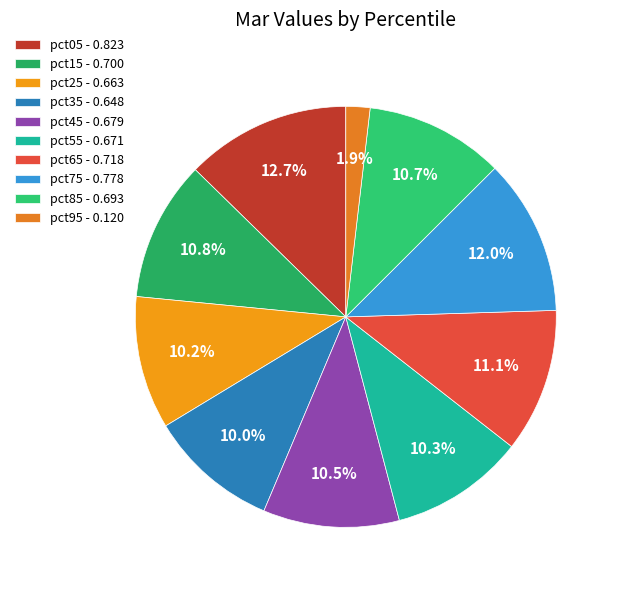

Is it true that pct25 is 17% of the pie?

False